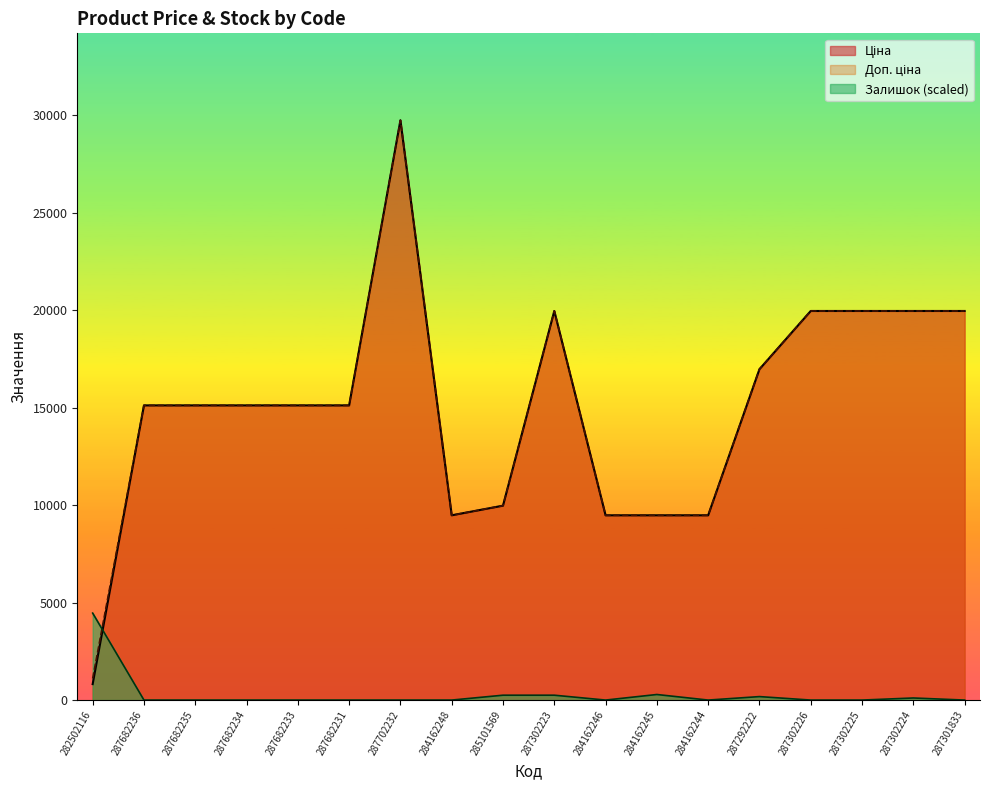

How many series are shown in this chart?

3